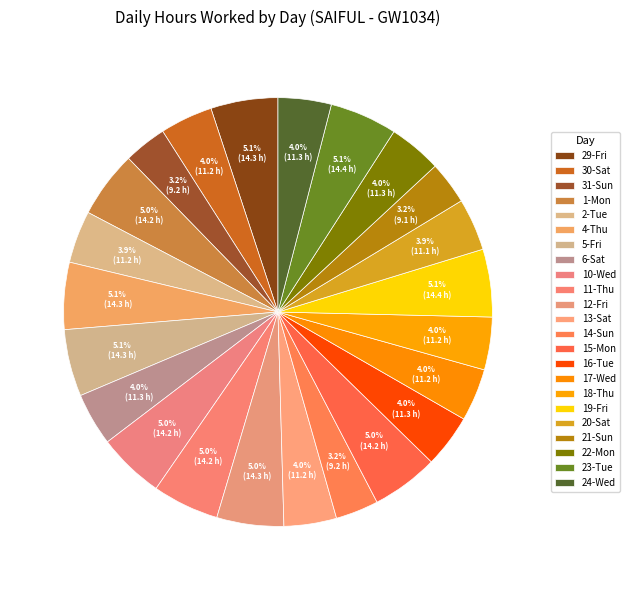

Is 5-Fri the majority of the pie?

No